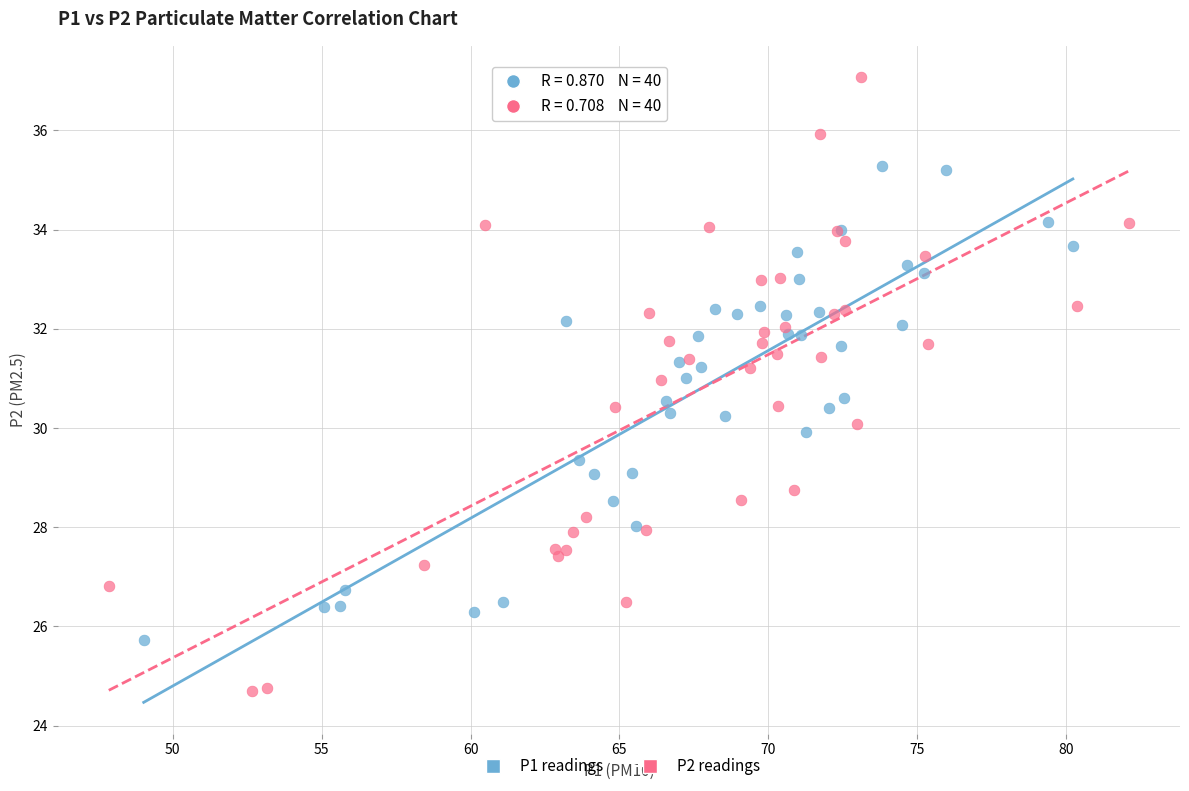

What are all the series names shown in the legend?

P1 readings, P2 readings